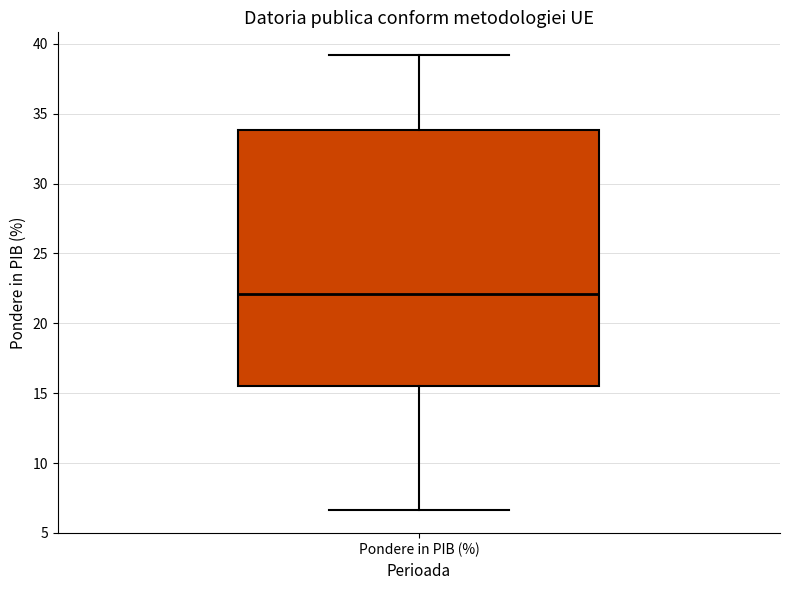

Where does the median line of the box for Pondere in PIB (%) sit on the y-axis? The values are not printed on the chart, so give them approximately, as read against the axis.

22.0